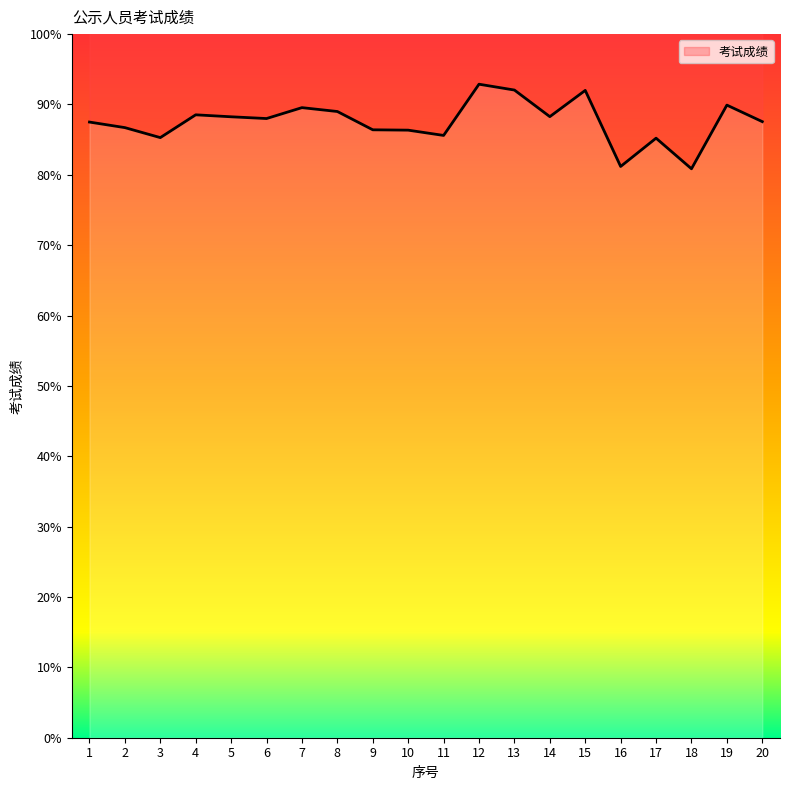

Reading left to right, list all the values displayed in this chart.

1=87.5	2=86.7	3=85.3	4=88.5	5=88.2	6=88.0	7=89.5	8=89.0	9=86.4	10=86.3	11=85.6	12=92.9	13=92.0	14=88.3	15=92.0	16=81.2	17=85.2	18=80.9	19=89.9	20=87.6